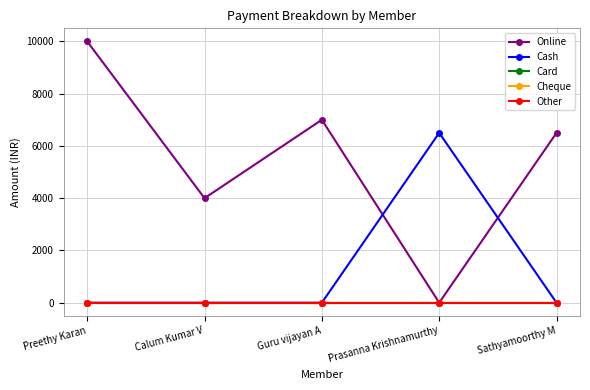

Does the chart have visible grid lines?

Yes